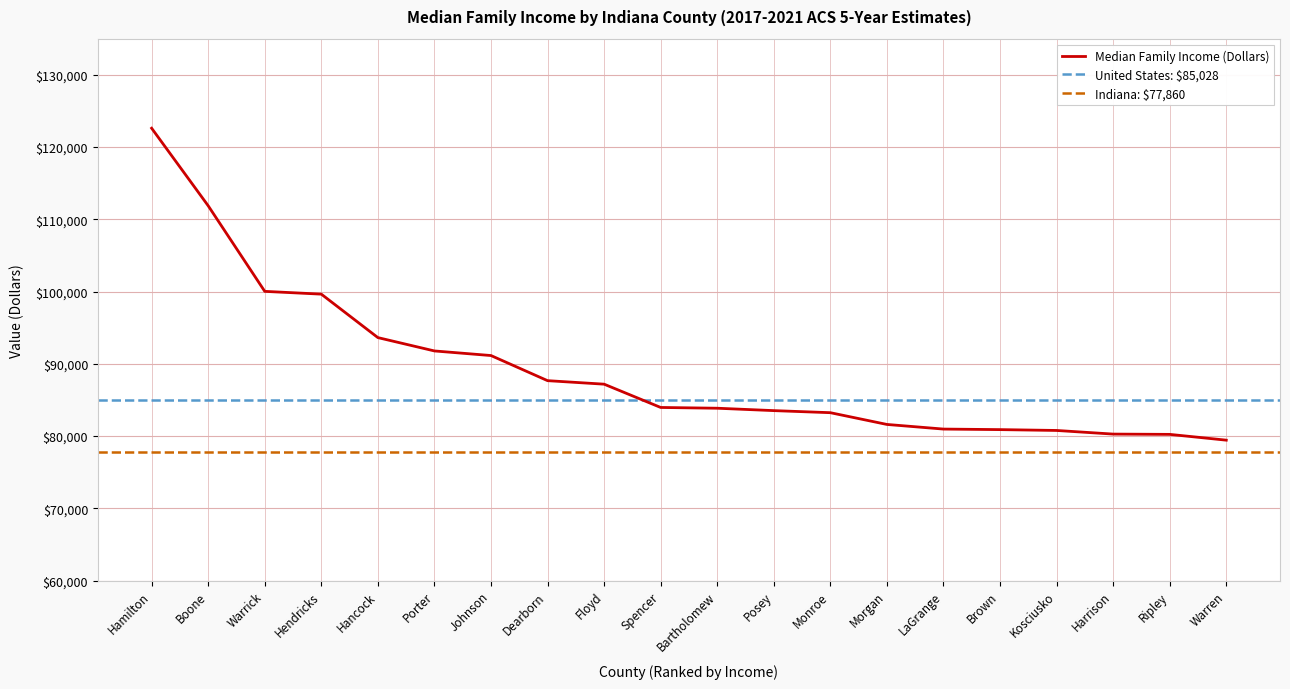

What is the label of the 20th point from the left?

Warren